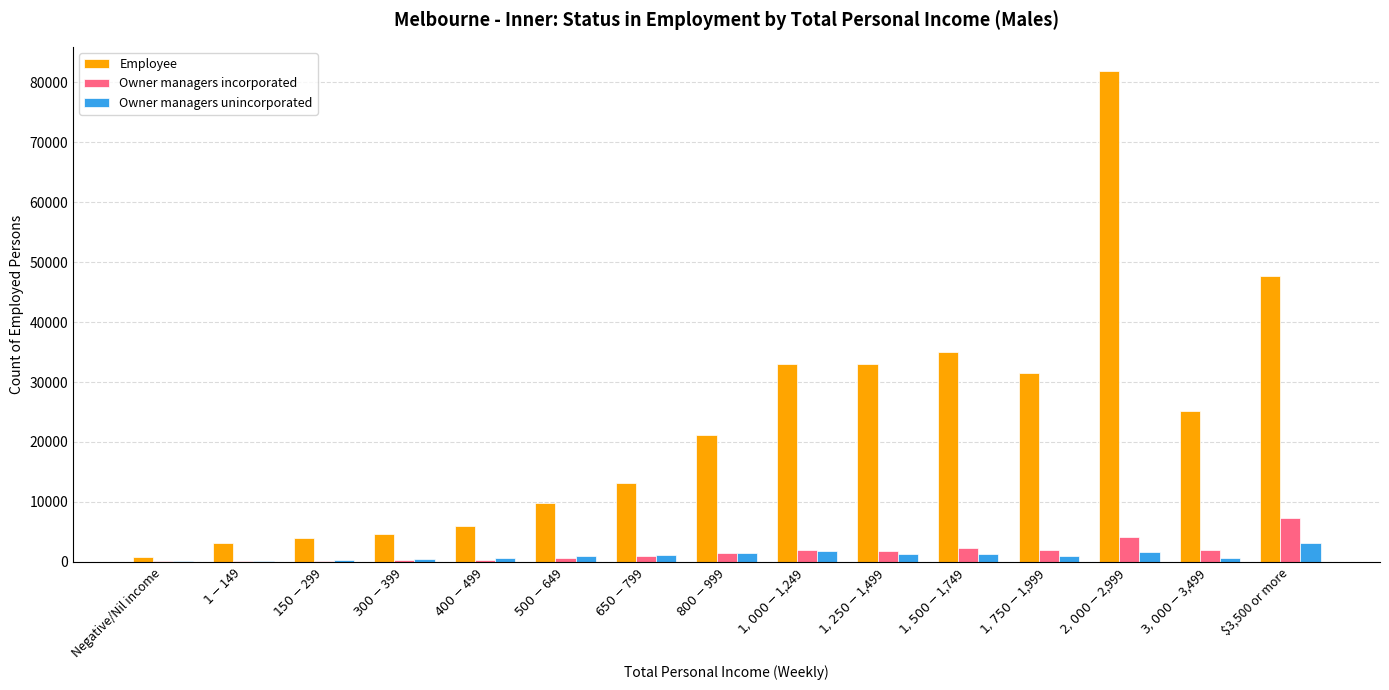

Count the number of categories in the chart.

15